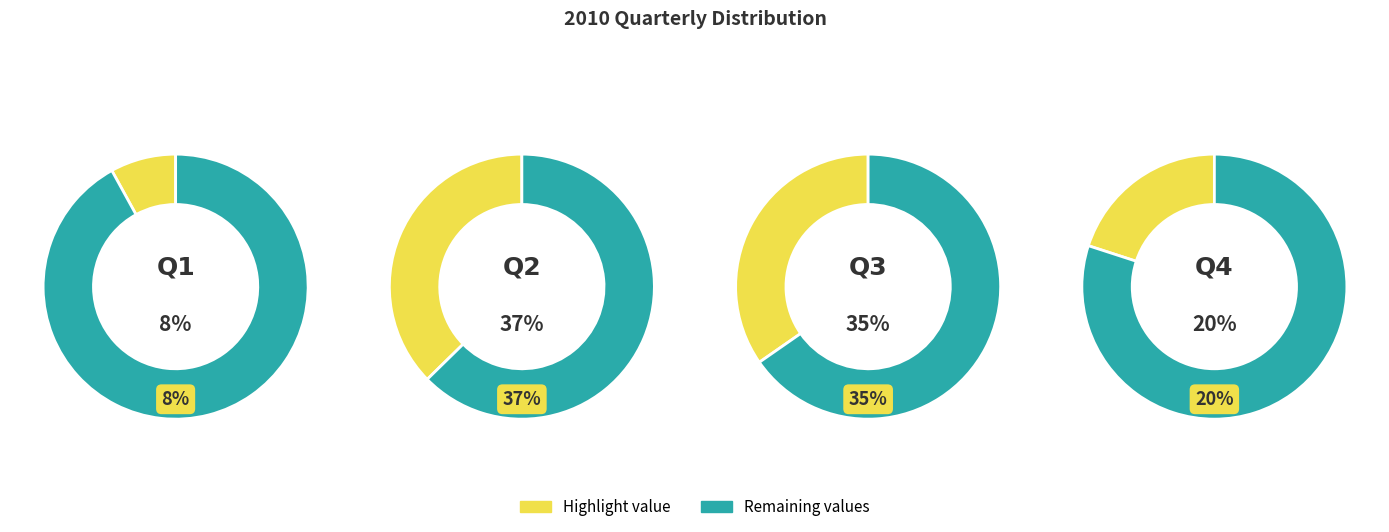

What percentage is the Q4 slice, to the nearest percent?

20%